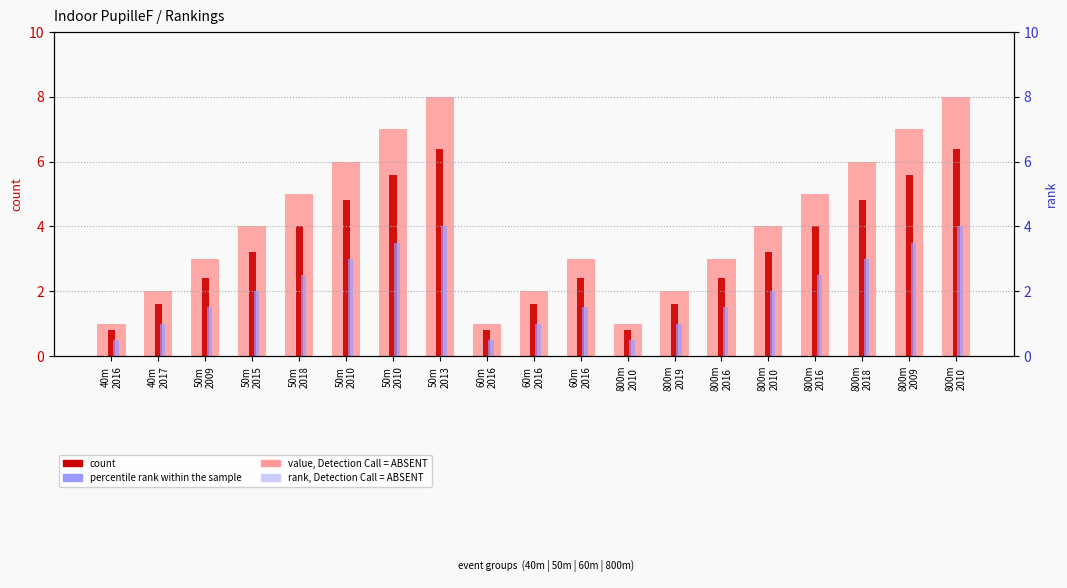

How many data points in count are above 4?

8